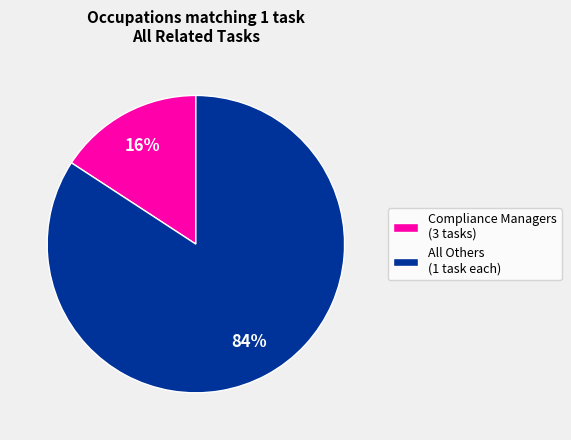

The All Others (1 task each) slice represents 90% of the pie. True or false?

False